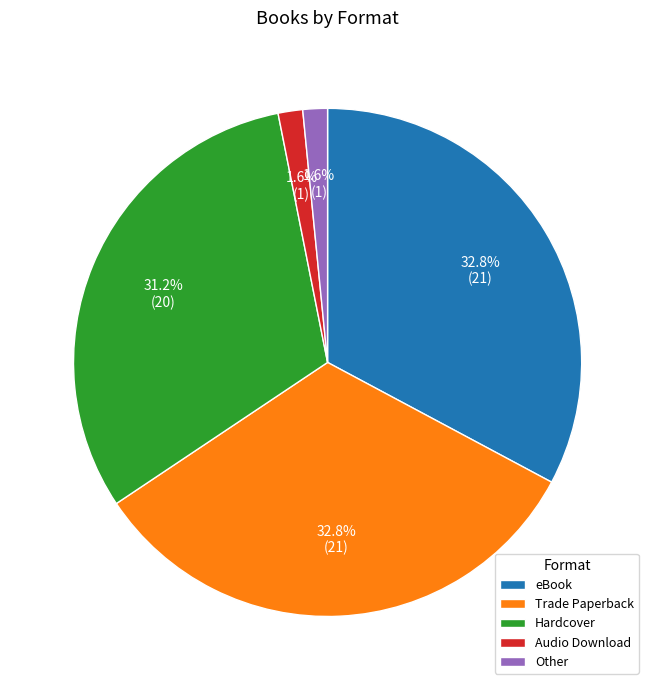

Which has a higher value, Trade Paperback or Audio Download?

Trade Paperback